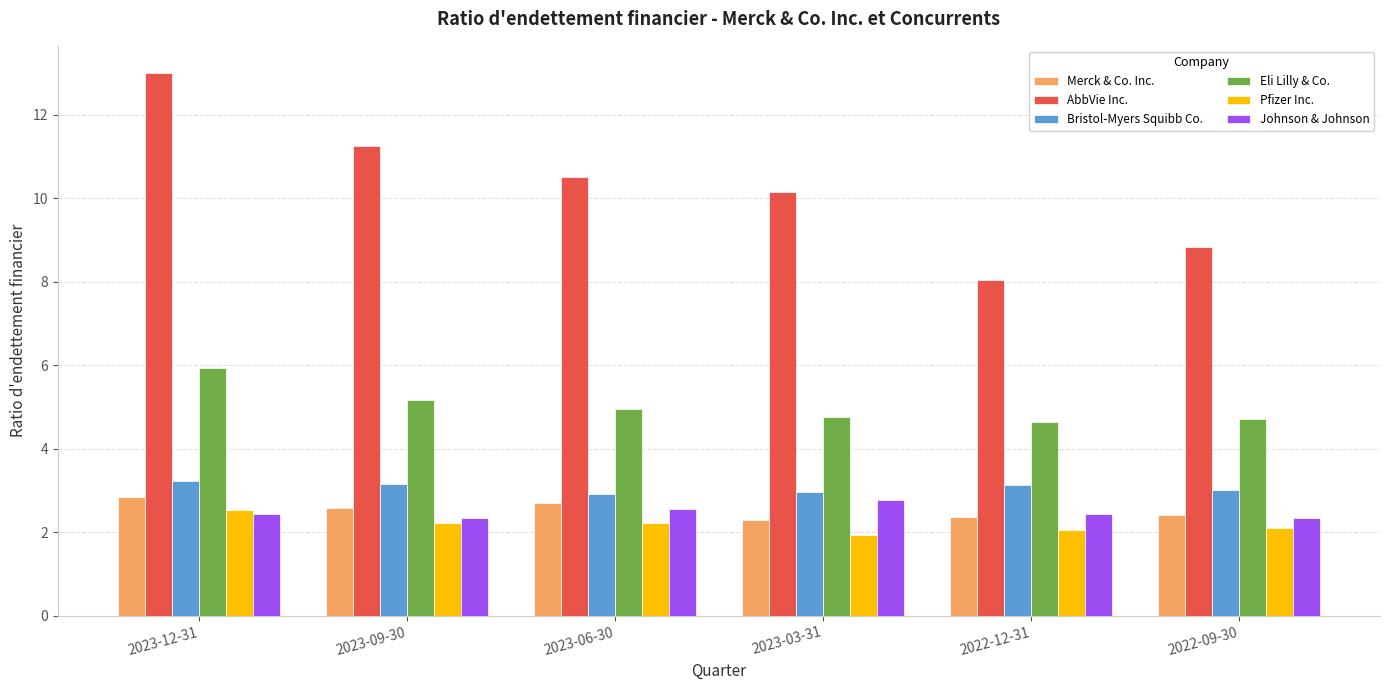

How many bars are there in each group?

6